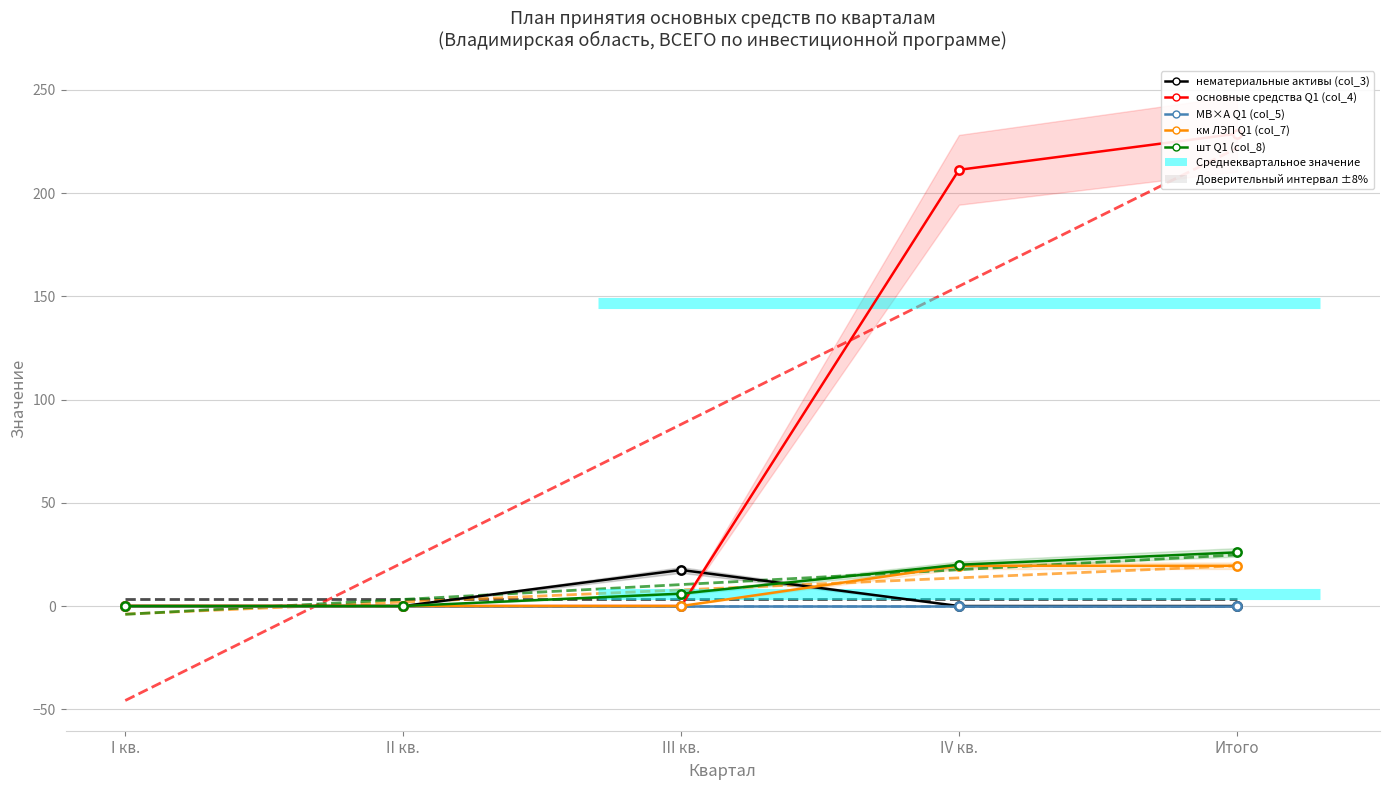

What position from the right is Итого?

1